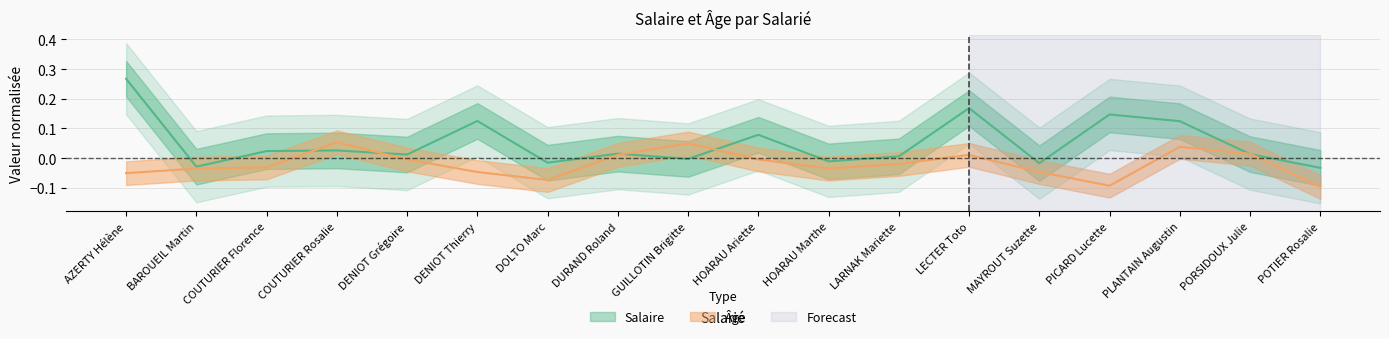

True or false: Âge has a value of -0.0 at HOARAU Ariette.

True